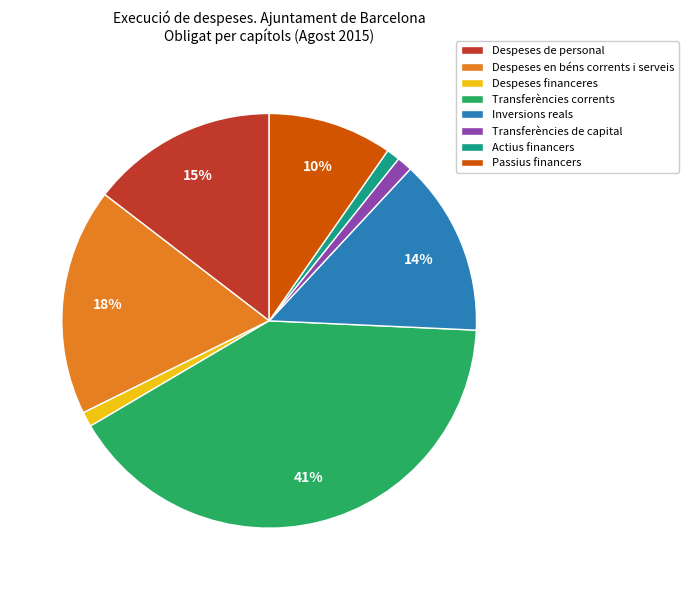

Do Actius financers and Transferències corrents together represent more than half of the pie?

No